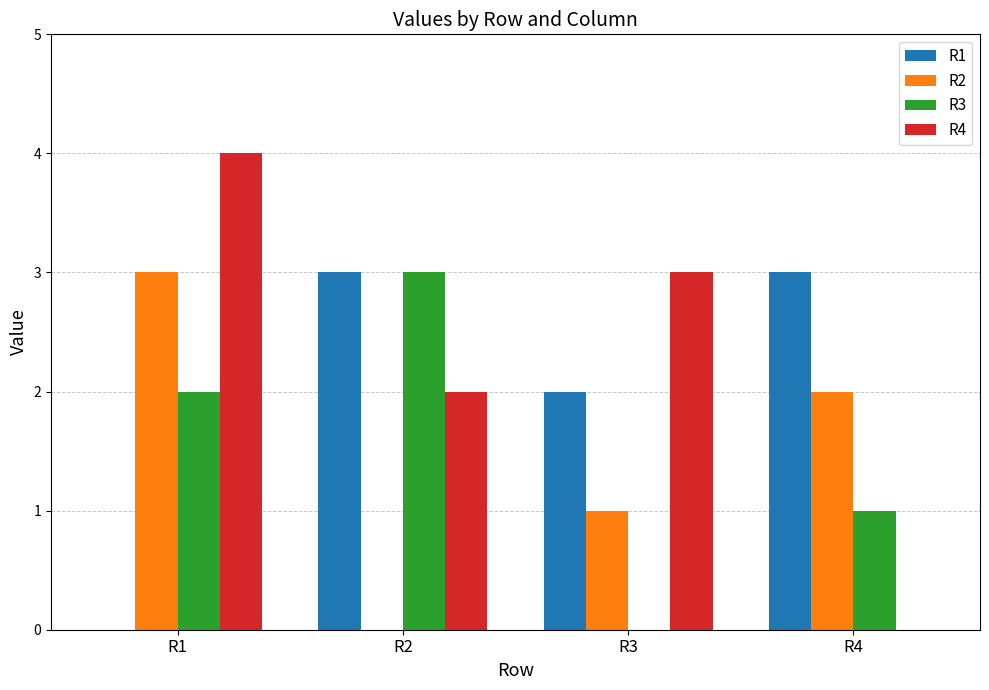

Reading left to right, list all the values displayed in this chart.

R1: R1=0	R2=3	R3=2	R4=3
R2: R1=3	R2=0	R3=1	R4=2
R3: R1=2	R2=3	R3=0	R4=1
R4: R1=4	R2=2	R3=3	R4=0